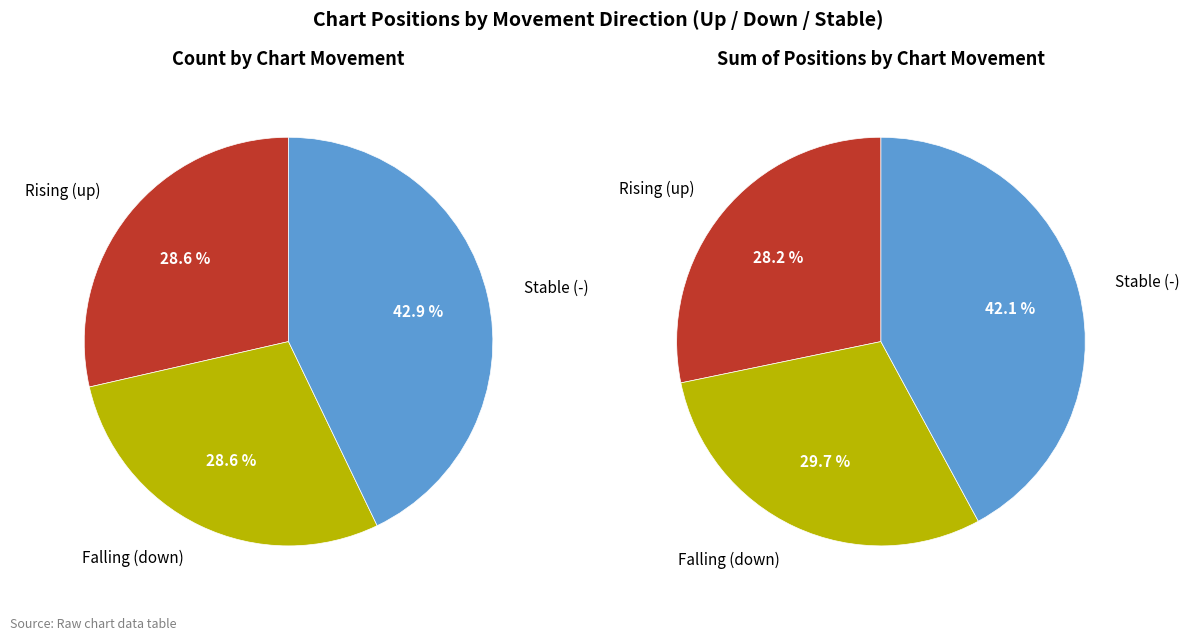

How many segments does this pie chart have?

3